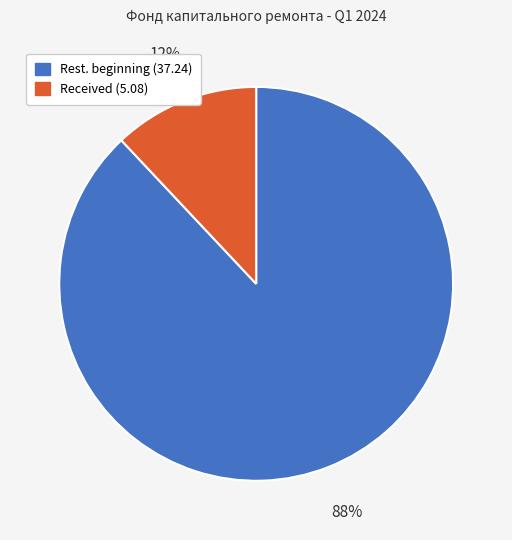

Is there any slice that represents more than half of the pie?

Yes